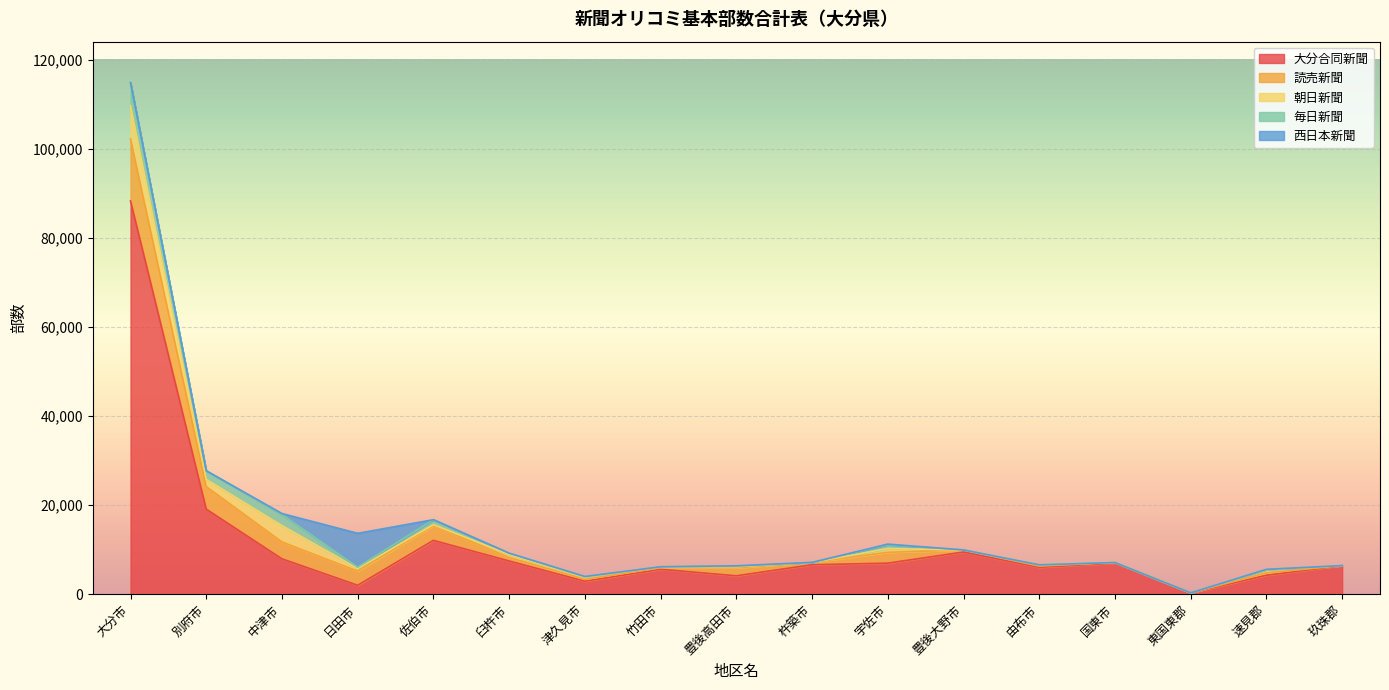

Between which two adjacent categories do 朝日新聞 and 毎日新聞 first intersect?

大分市 and 別府市